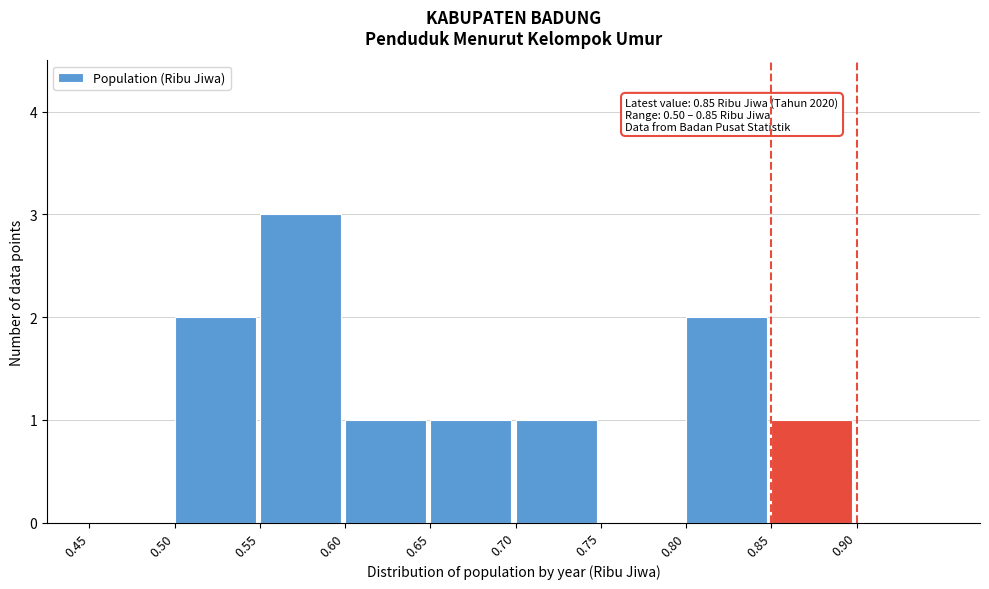

Reading right to left, transcribe all the data shown in this chart.

0.90=0	0.85=1	0.80=2	0.75=0	0.70=1	0.65=1	0.60=1	0.55=3	0.50=2	0.45=0